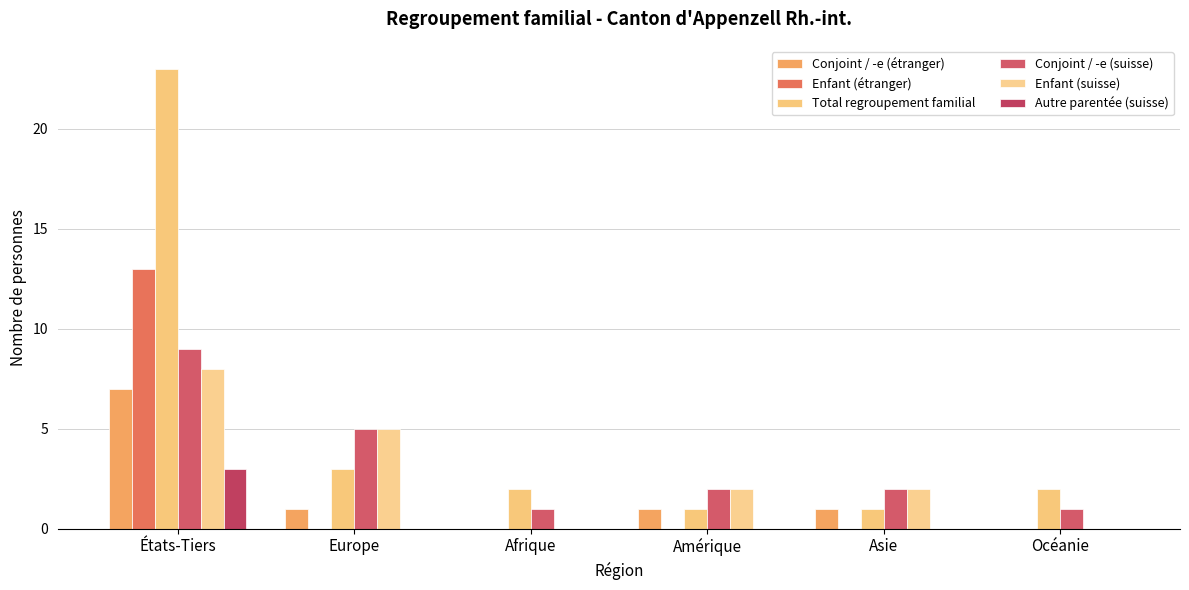

List the series in order of their peak value, lowest first.

Autre parentée (suisse), Conjoint / -e (étranger), Enfant (suisse), Conjoint / -e (suisse), Enfant (étranger), Total regroupement familial